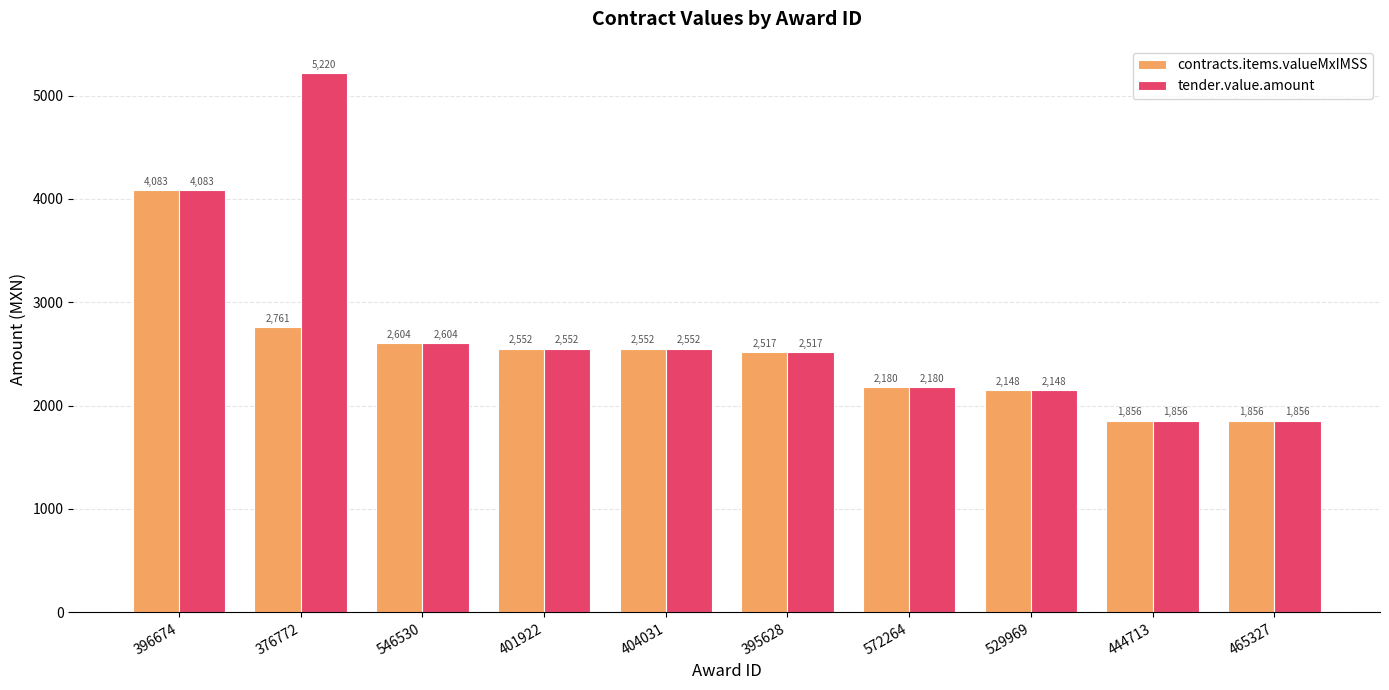

Which series has the largest total across all categories?

tender.value.amount